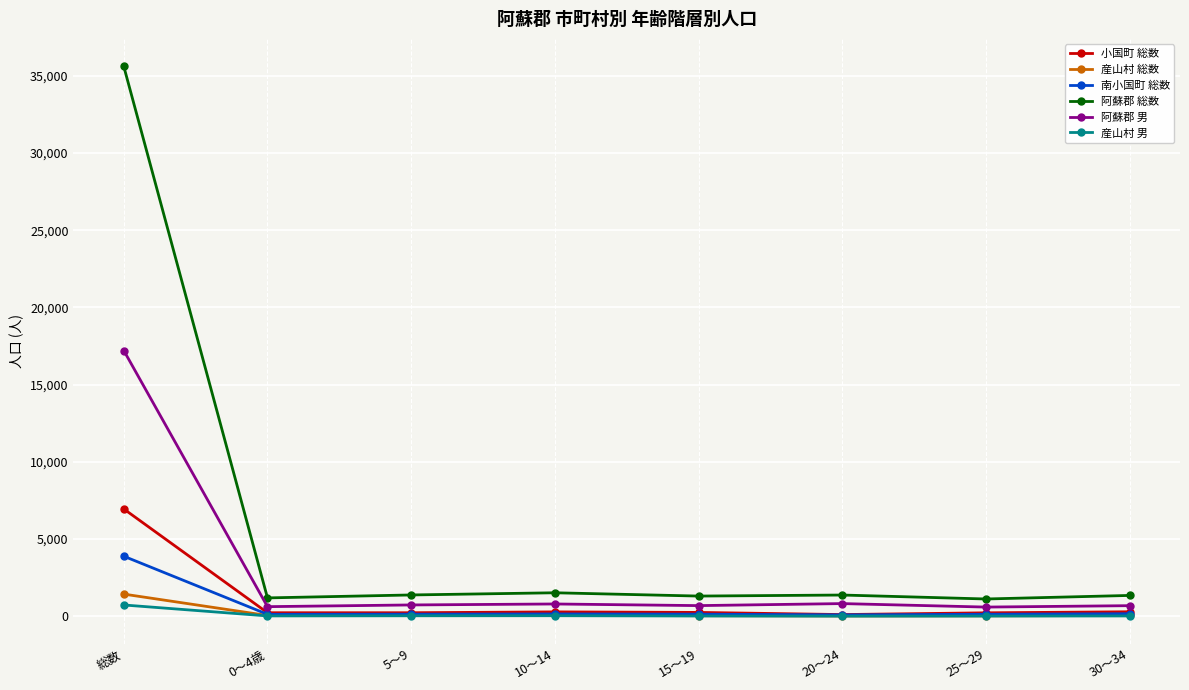

List the series in order of their peak value, lowest first.

産山村 男, 産山村 総数, 南小国町 総数, 小国町 総数, 阿蘇郡 男, 阿蘇郡 総数